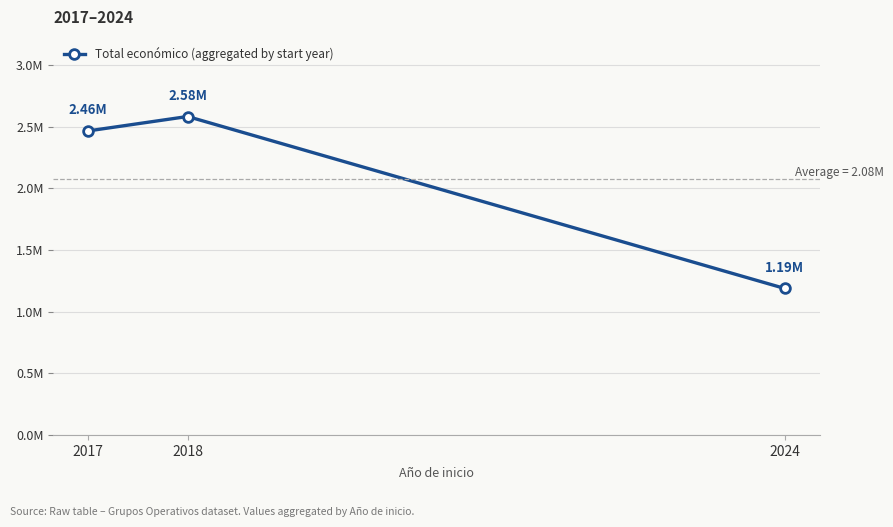

What is the value of the 1st point from the left?

2464572